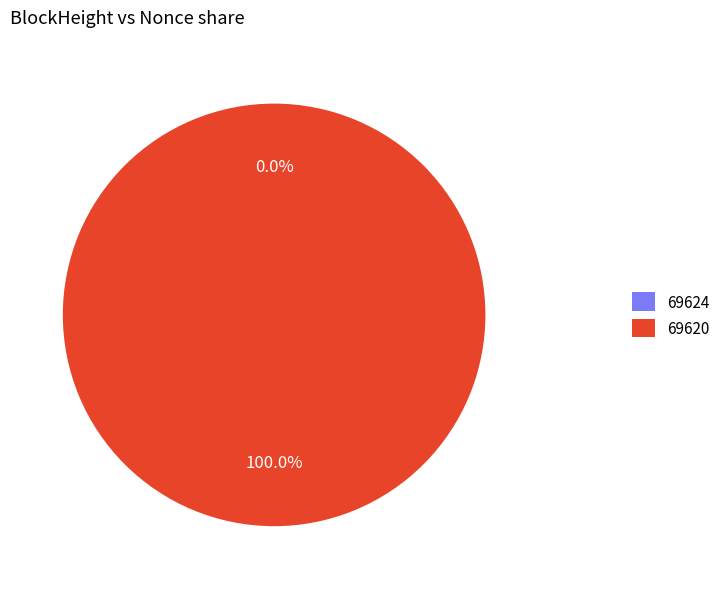

Which slice is the largest?

69620